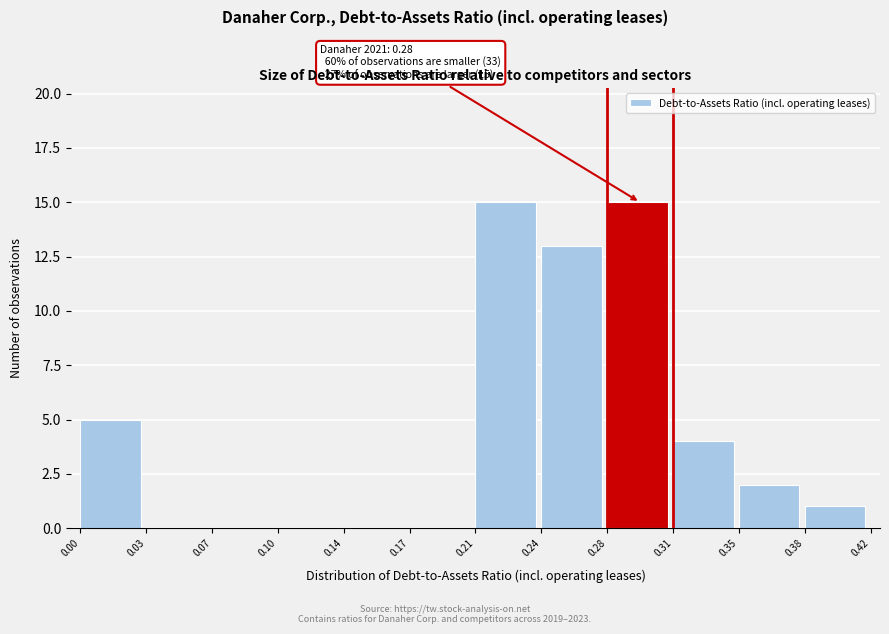

Reading left to right, what are all the values shown in this chart?

0.00=5	0.03=0	0.07=0	0.10=0	0.14=0	0.17=0	0.21=15	0.24=13	0.28=15	0.31=4	0.35=2	0.38=1